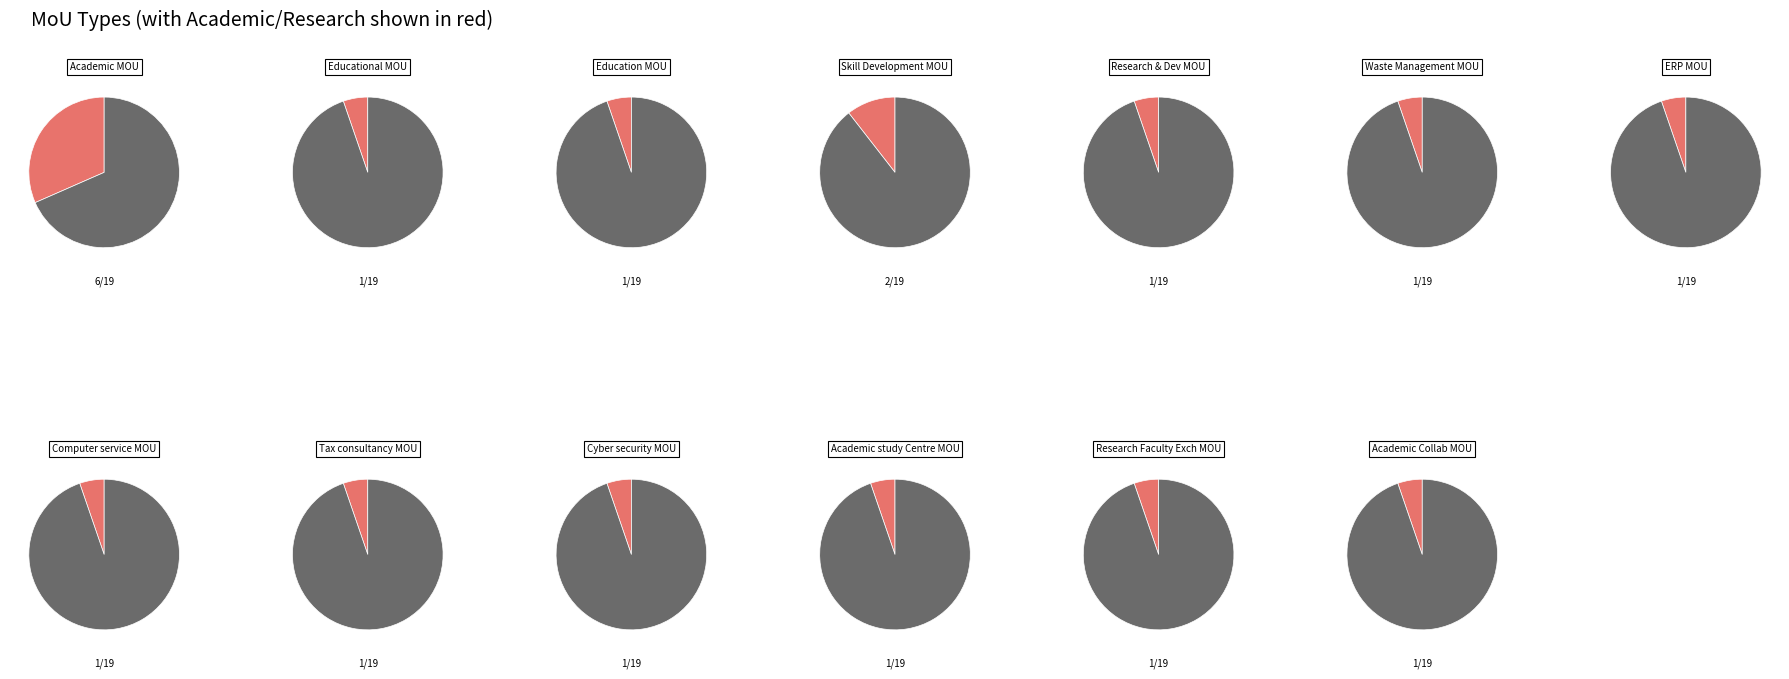

True or false: Academic study Centre MOU accounts for 18% of the total.

False